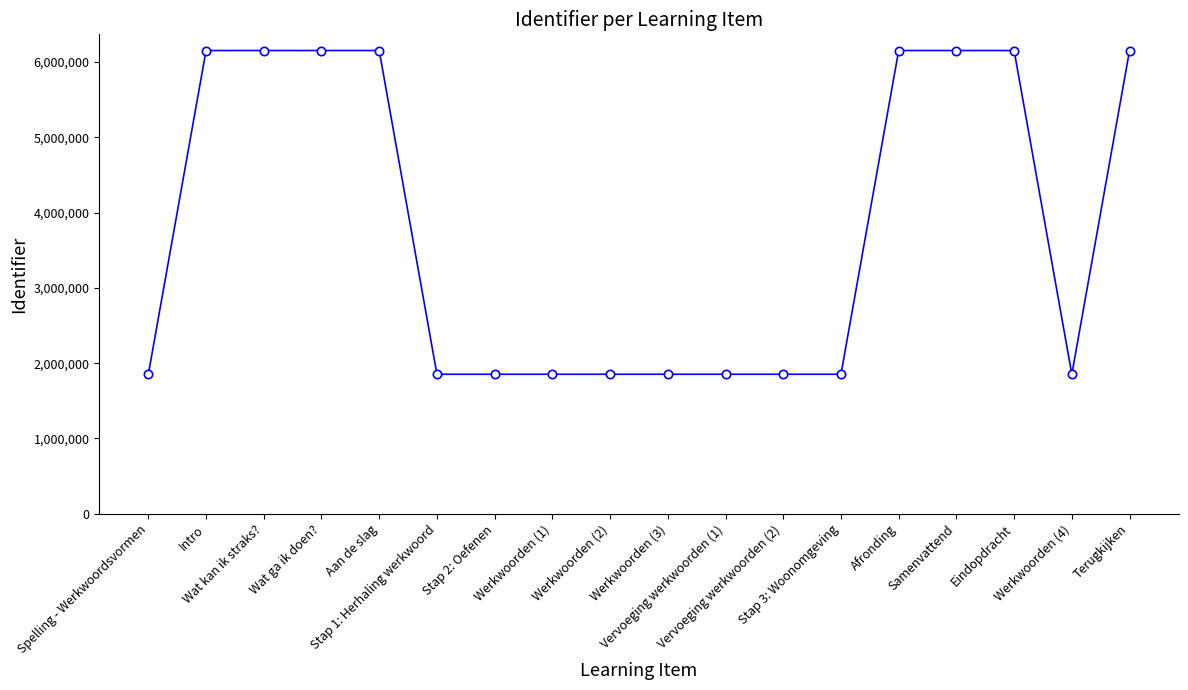

What is the value of the 5th point from the left?

6151440